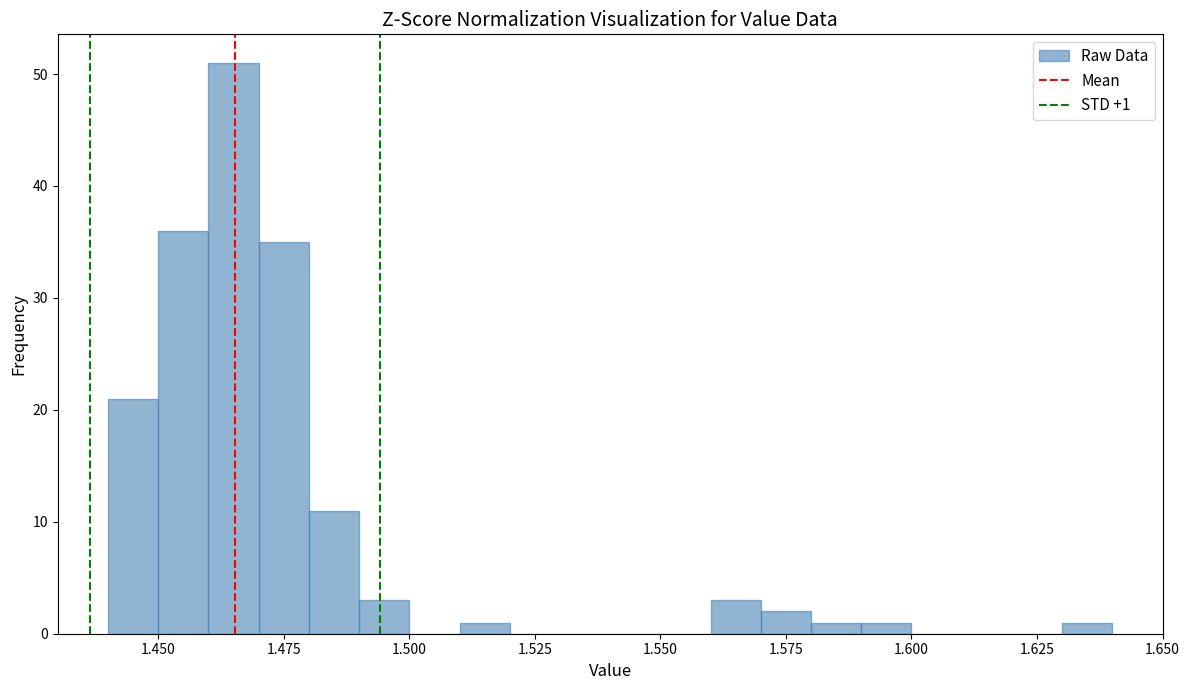

Around what value on the x-axis is the tallest bar? Give the approximate position of its centre, as read against the axis.

1.465